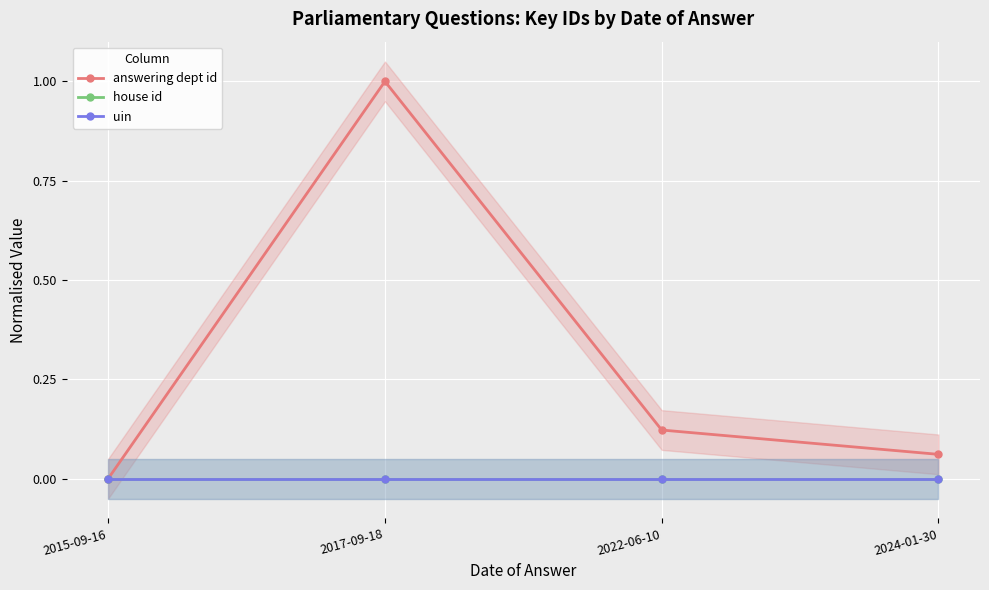

What position from the right is 2017-09-18?

3